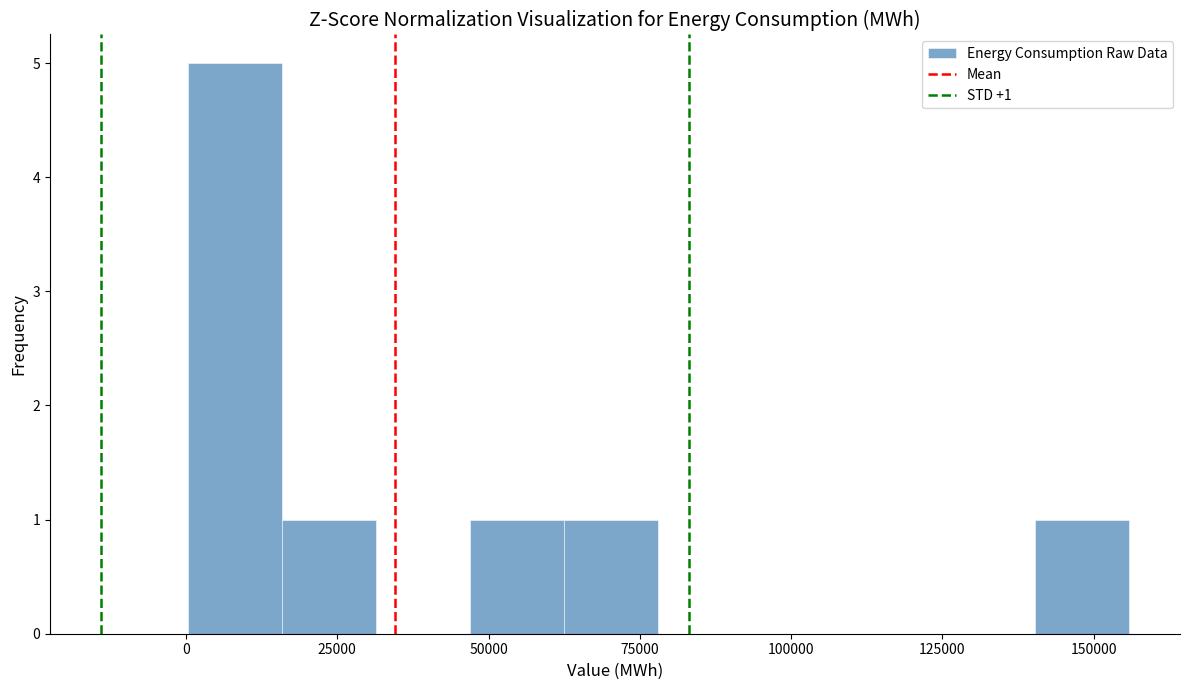

Around what value on the x-axis is the tallest bar? Give the approximate position of its centre, as read against the axis.

10000